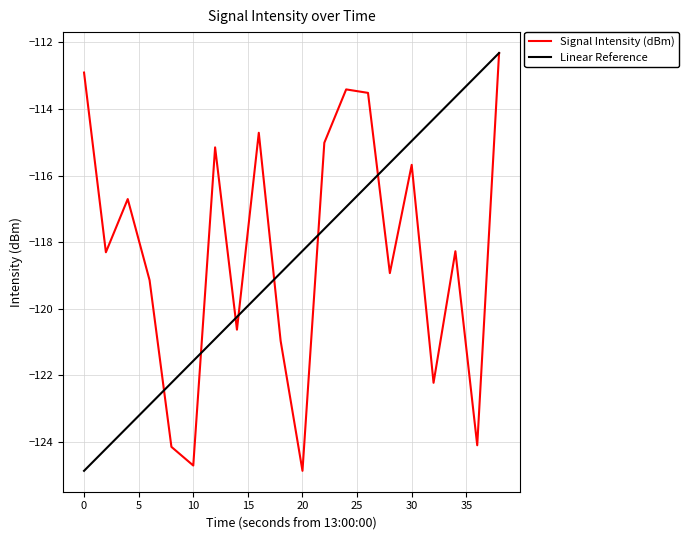

What is the highest value of the Signal Intensity (dBm) series?

-112.3